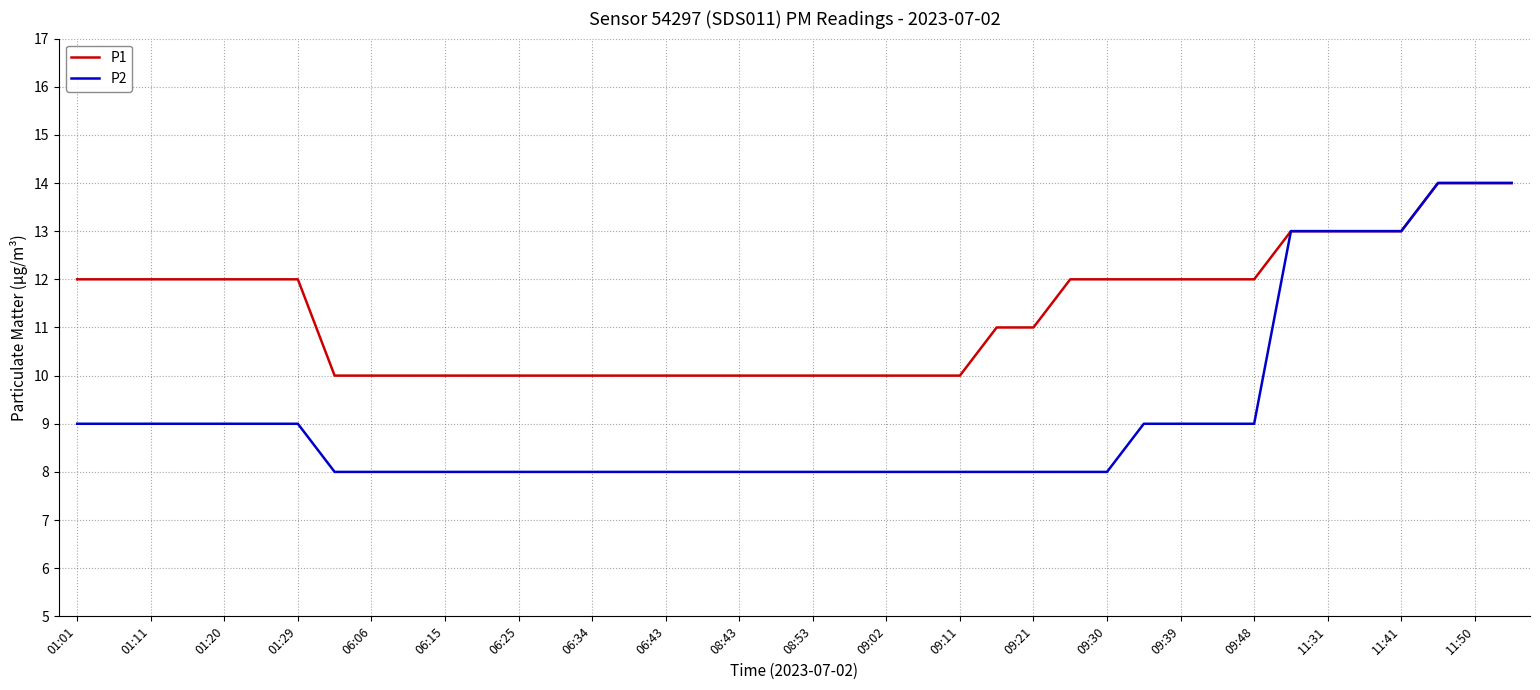

Which series has the largest range (max minus min)?

P2